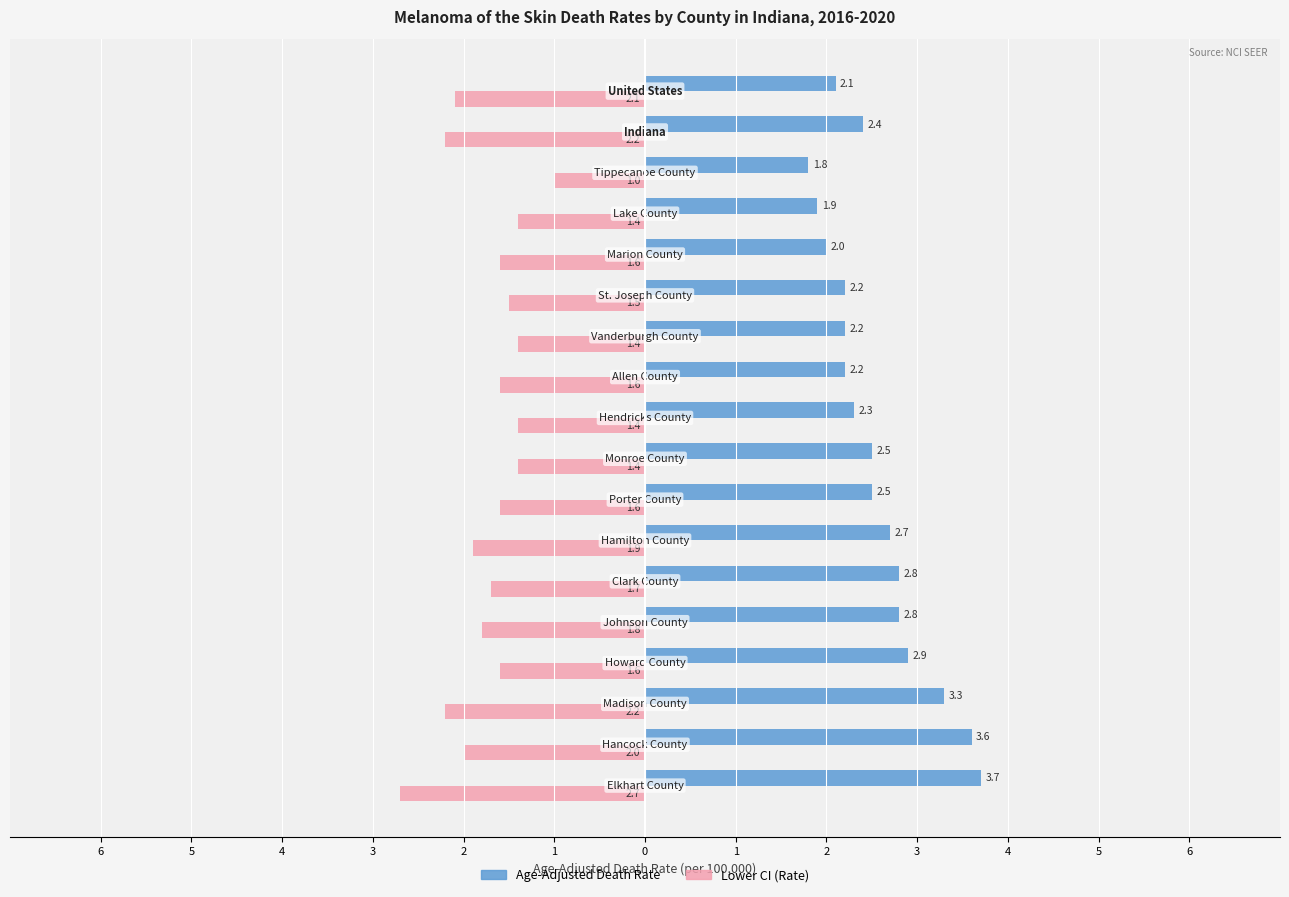

What are all the series names shown in the legend?

Age-Adjusted Death Rate, Lower CI (Rate)